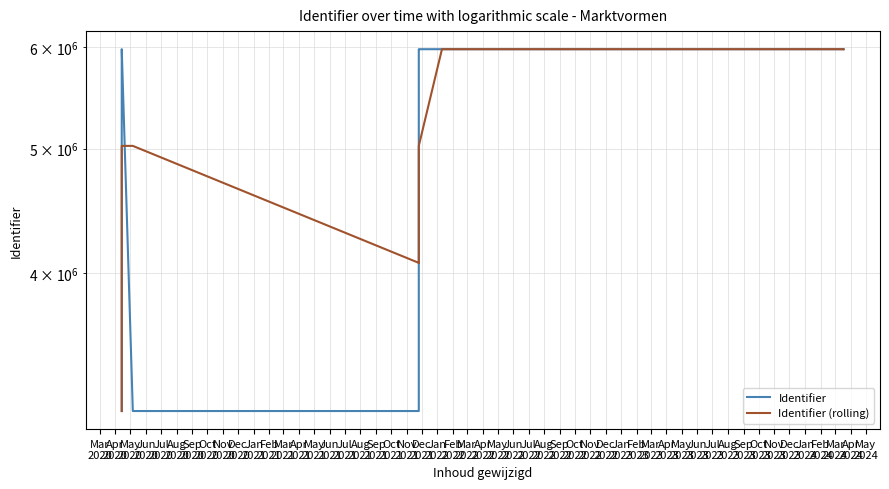

The value of Identifier at Feb
2021 is 1840981.4. True or false?

False